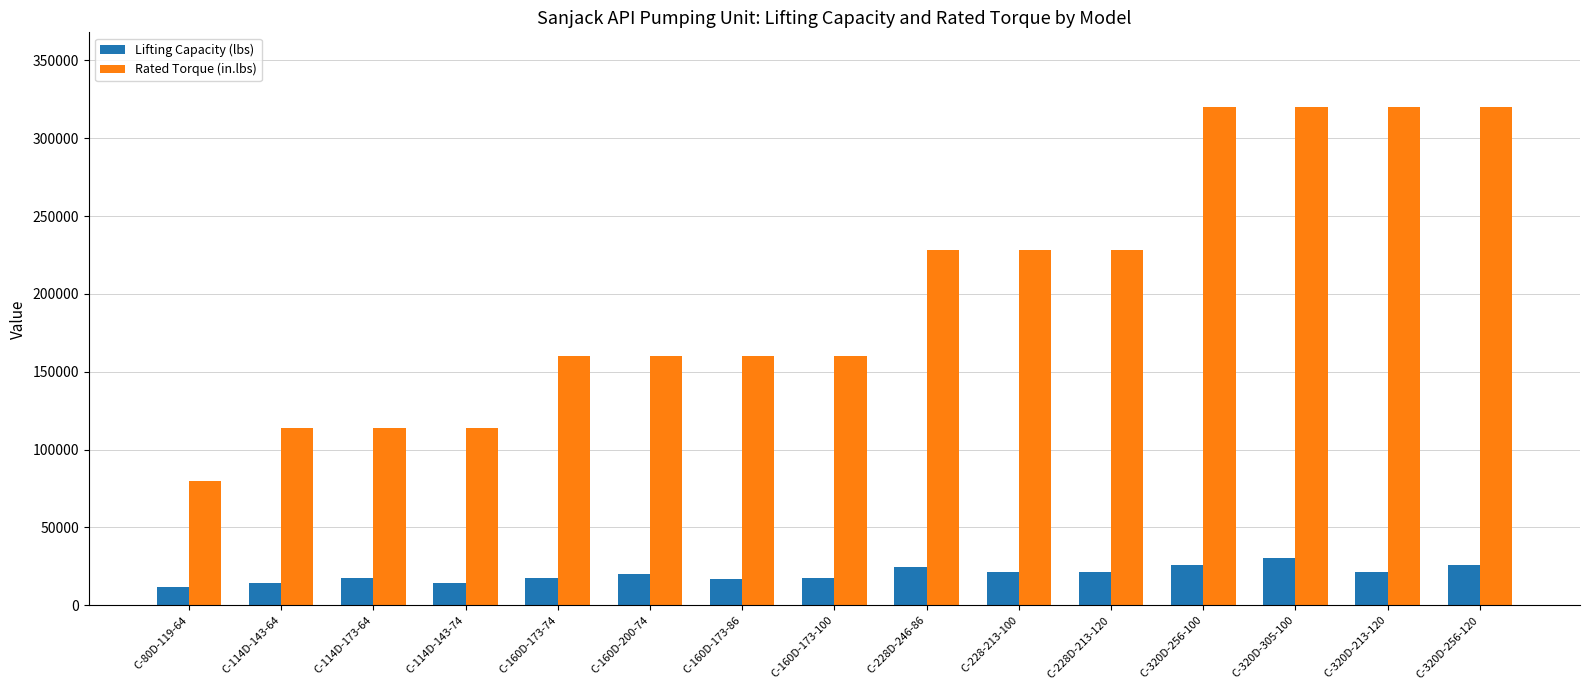

What is the difference between the highest and lowest values at C-320D-213-120?

298700